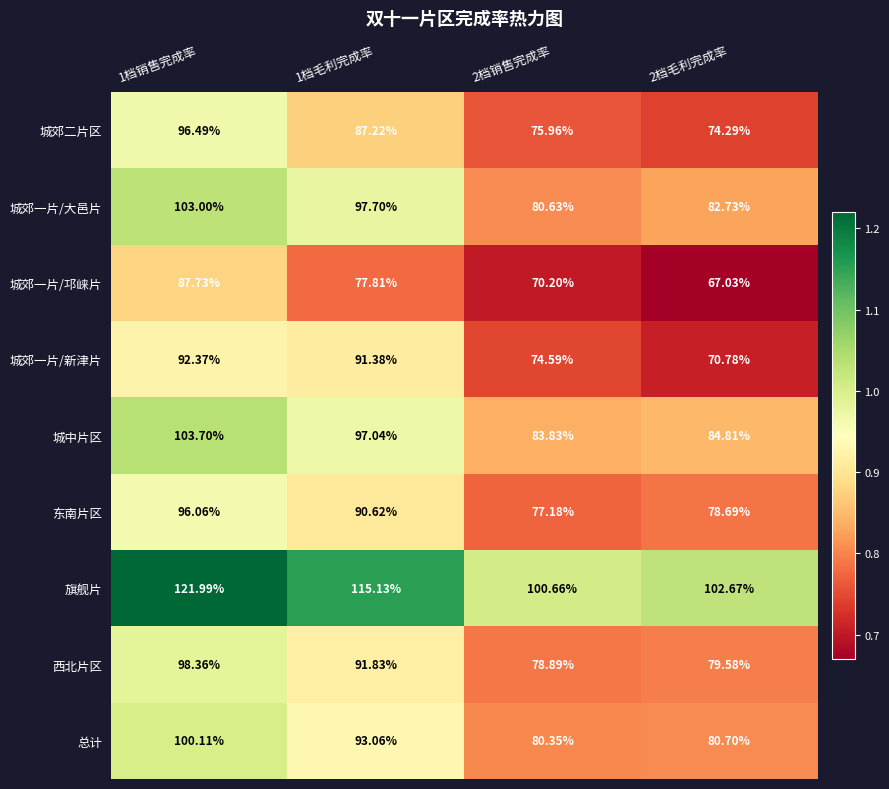

Which series changed the most between 1档销售完成率 and 1档毛利完成率?

城郊一片/邛崃片